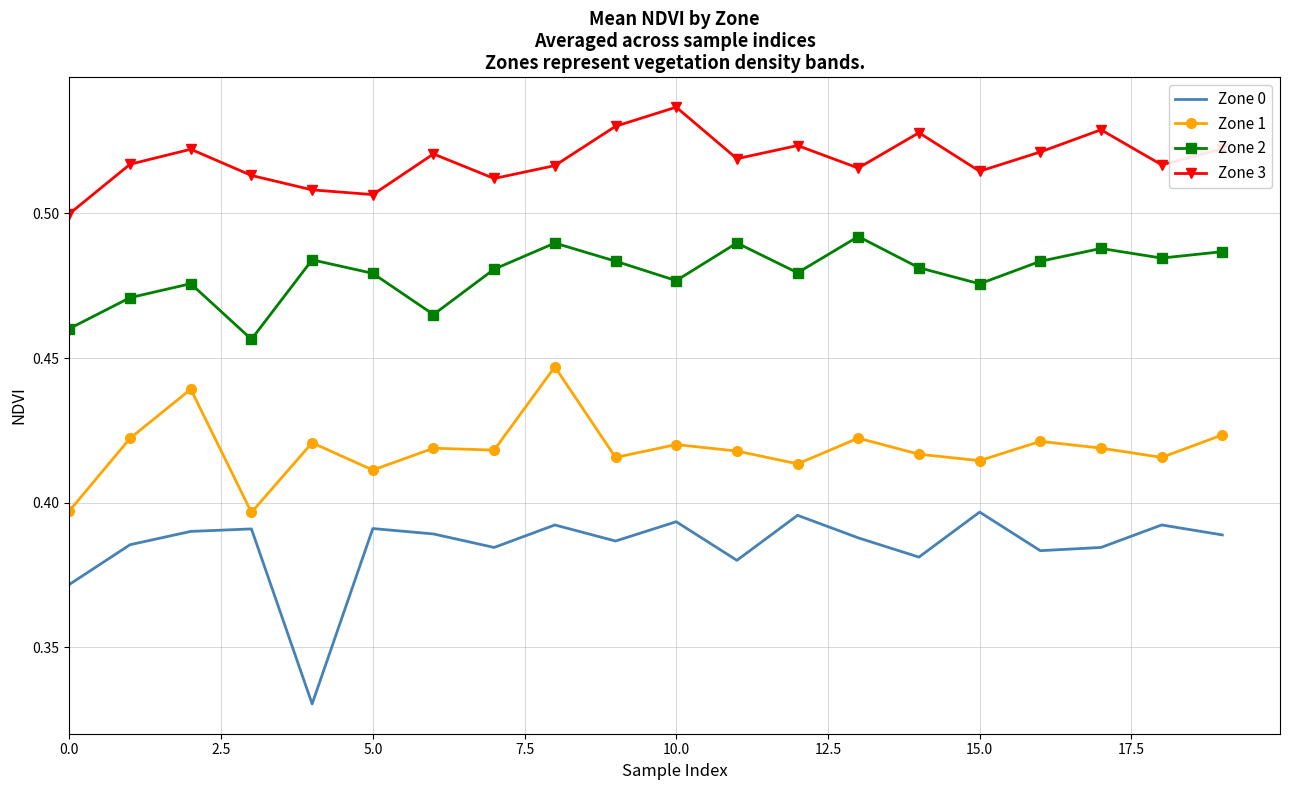

True or false: Zone 1 and Zone 0 cross at least once.

False